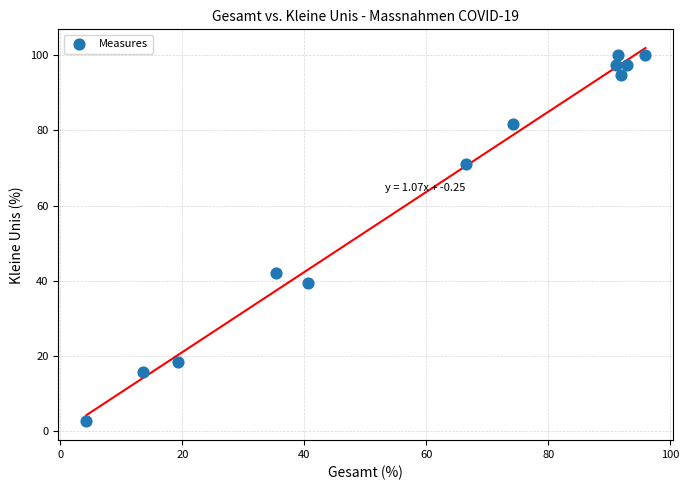

What is the range of X values (max minus min)?

91.7